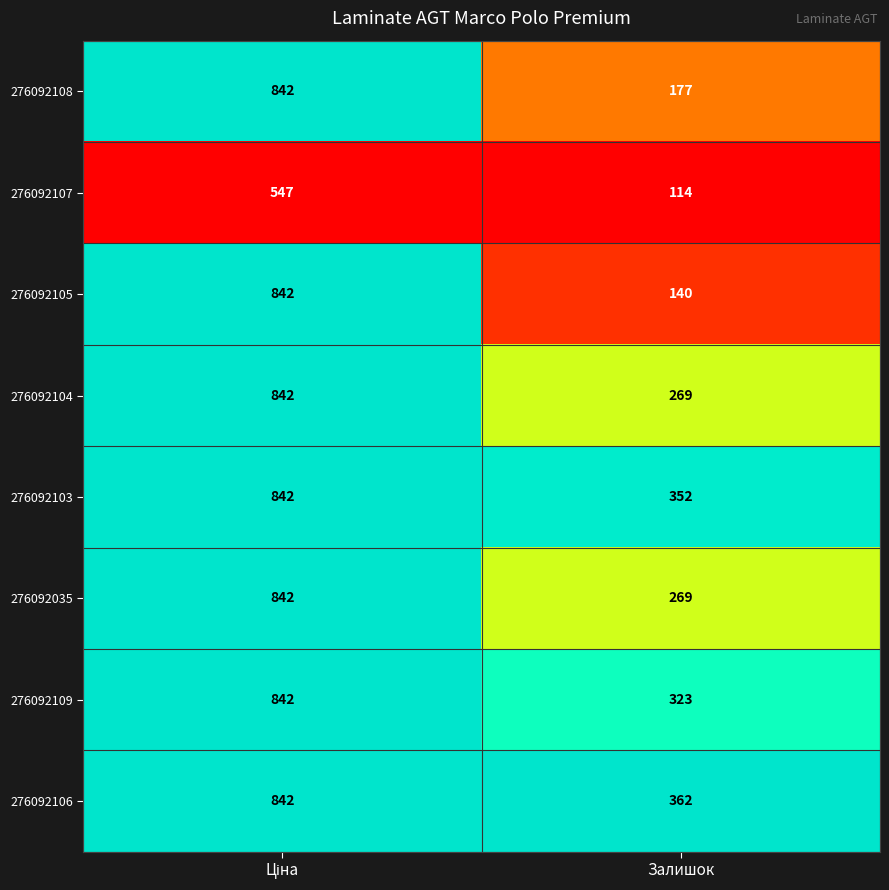

Reading right to left, extract all data points from this chart.

276092108: 177	842
276092107: 114	547
276092105: 140	842
276092104: 269	842
276092103: 352	842
276092035: 269	842
276092109: 323	842
276092106: 362	842